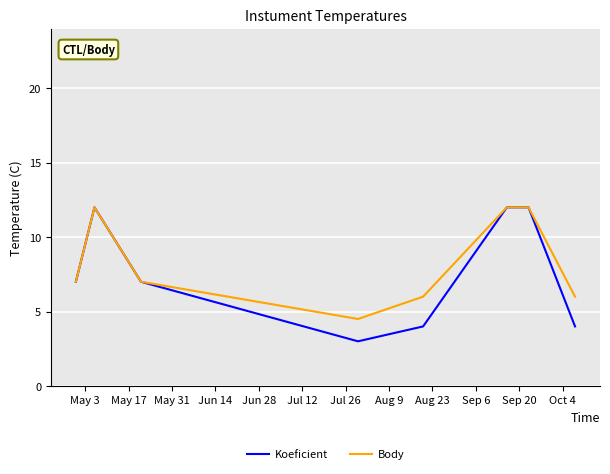

True or false: Body has more than 1 points higher than both neighbors.

False